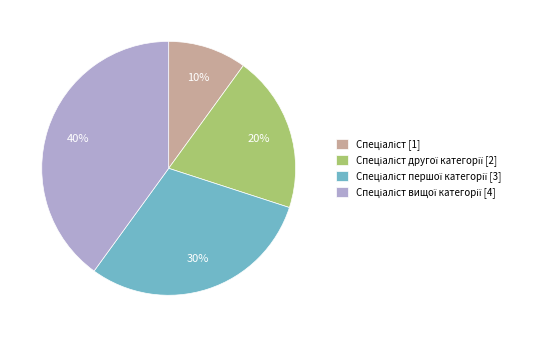

To the nearest percent, what is the difference between the largest and smallest slice percentages?

30%